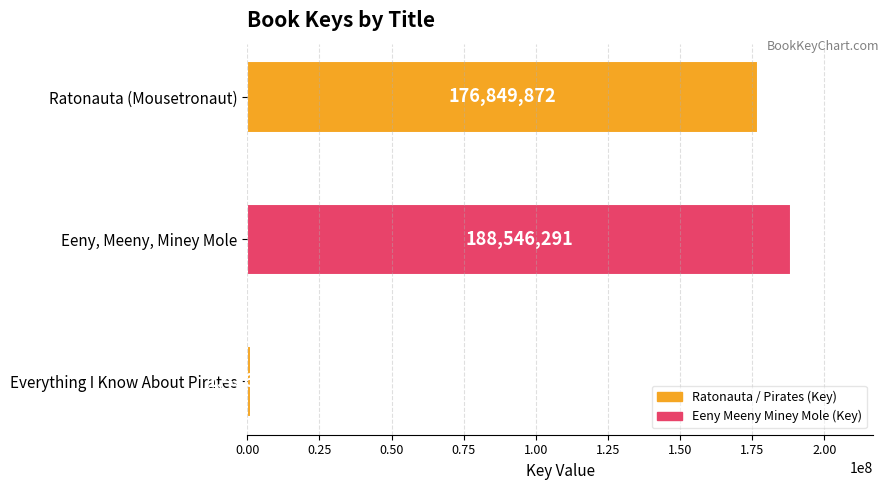

Reading bottom to top, extract all data points from this chart.

1436473	188546291	176849872